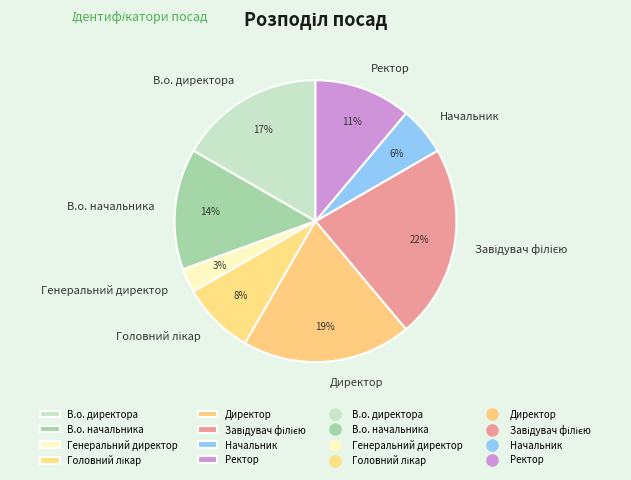

Approximately how many times larger is the value at Начальник compared to Ректор?

0.5